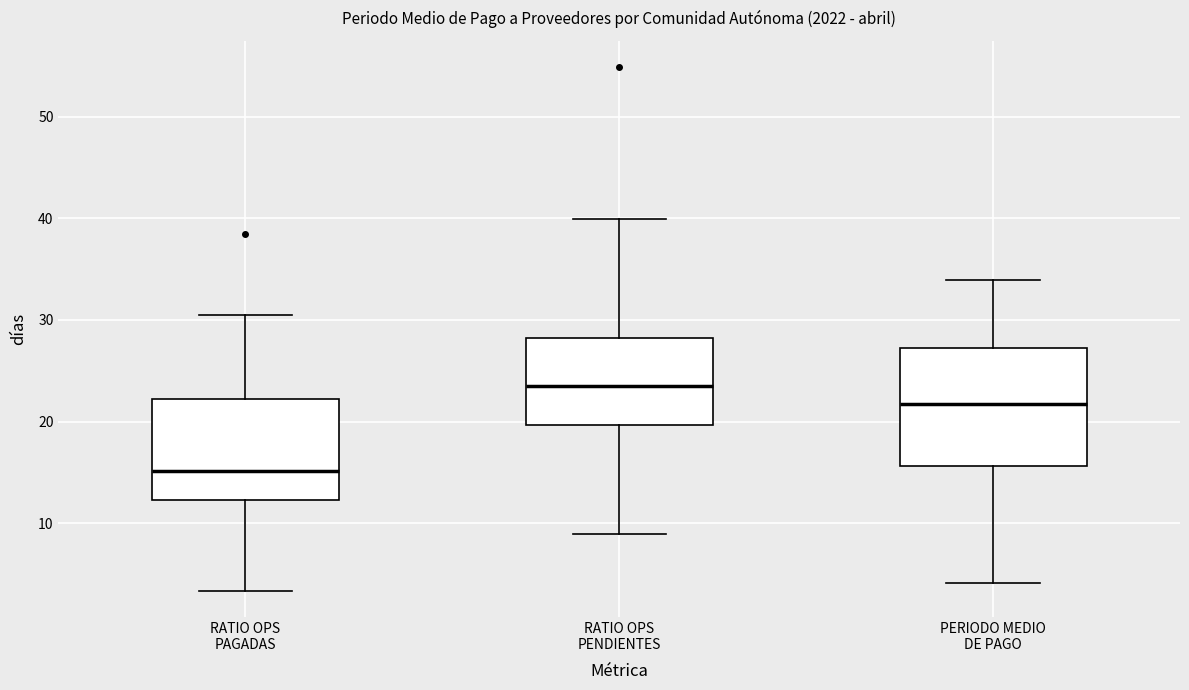

Comparing the boxes themselves (not the whiskers), which one is the tallest?

PERIODO MEDIO DE PAGO